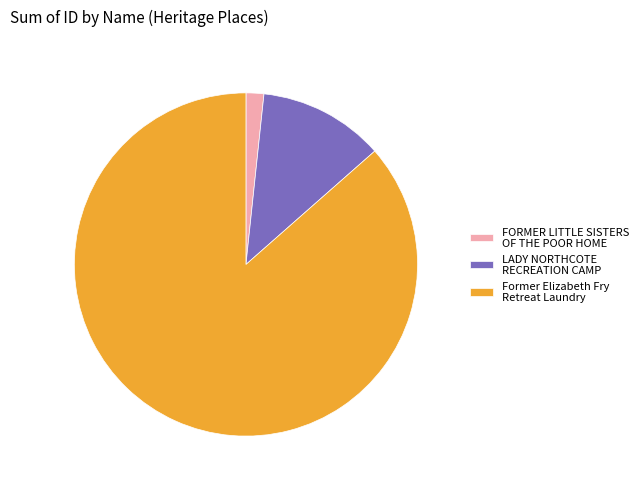

Between Former Elizabeth Fry Retreat Laundry and FORMER LITTLE SISTERS OF THE POOR HOME, which is larger?

Former Elizabeth Fry Retreat Laundry